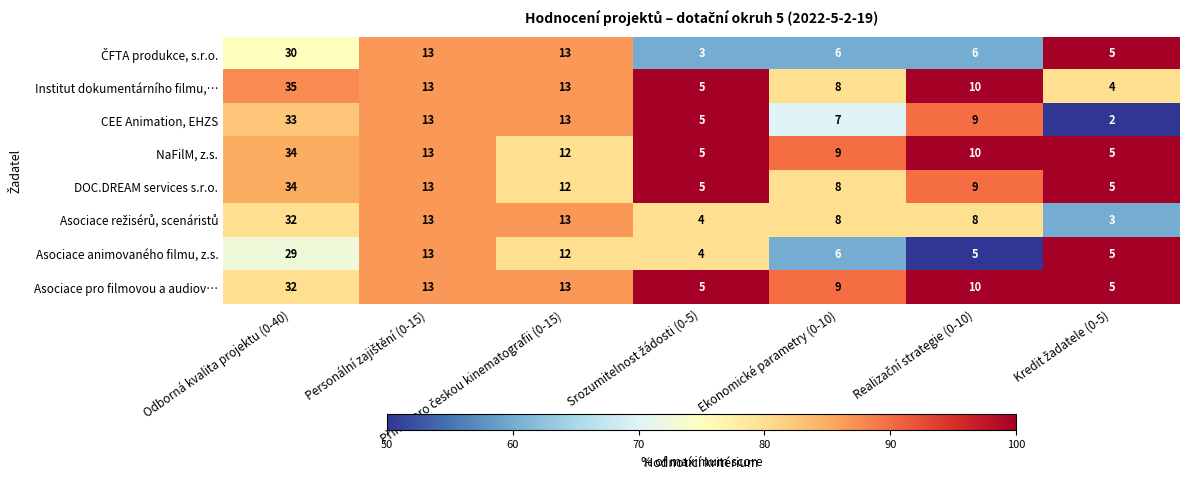

What is the approximate value of DOC.DREAM services s.r.o. at Odborná kvalita projektu (0-40), to the nearest 5?

35